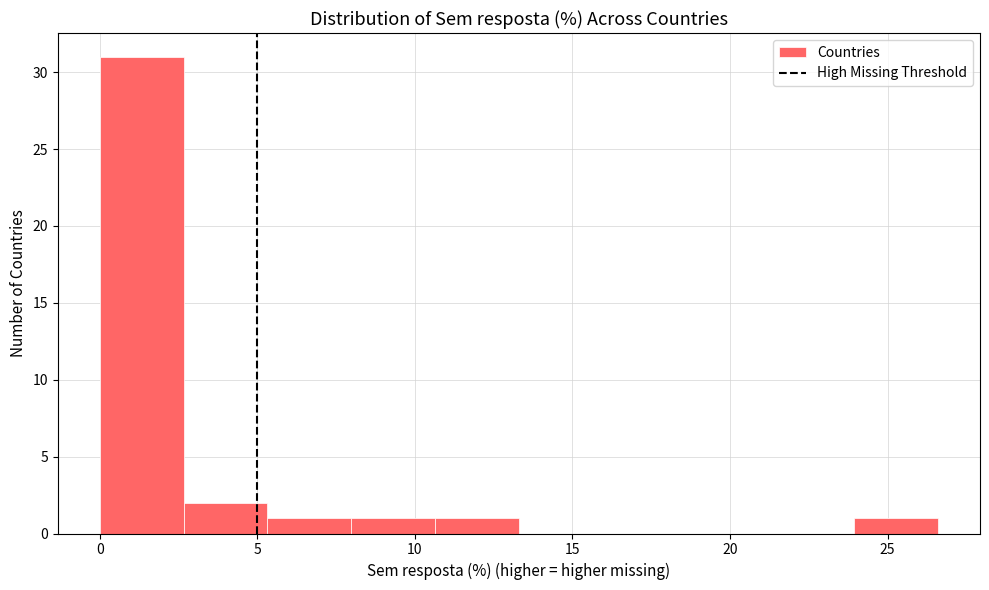

Reading left to right, list every bar in this chart as the range it spans on the x-axis followed by its height. Neither the bar edges nor the heights are printed on the chart, so give them approximately, as read against the axes.

0.0 to 2.5: 31
2.5 to 5.5: 2
5.5 to 8.0: 1
8.0 to 10.5: 1
10.5 to 13.5: 1
13.5 to 16.0: 0
16.0 to 18.5: 0
18.5 to 21.5: 0
21.5 to 24.0: 0
24.0 to 26.5: 1